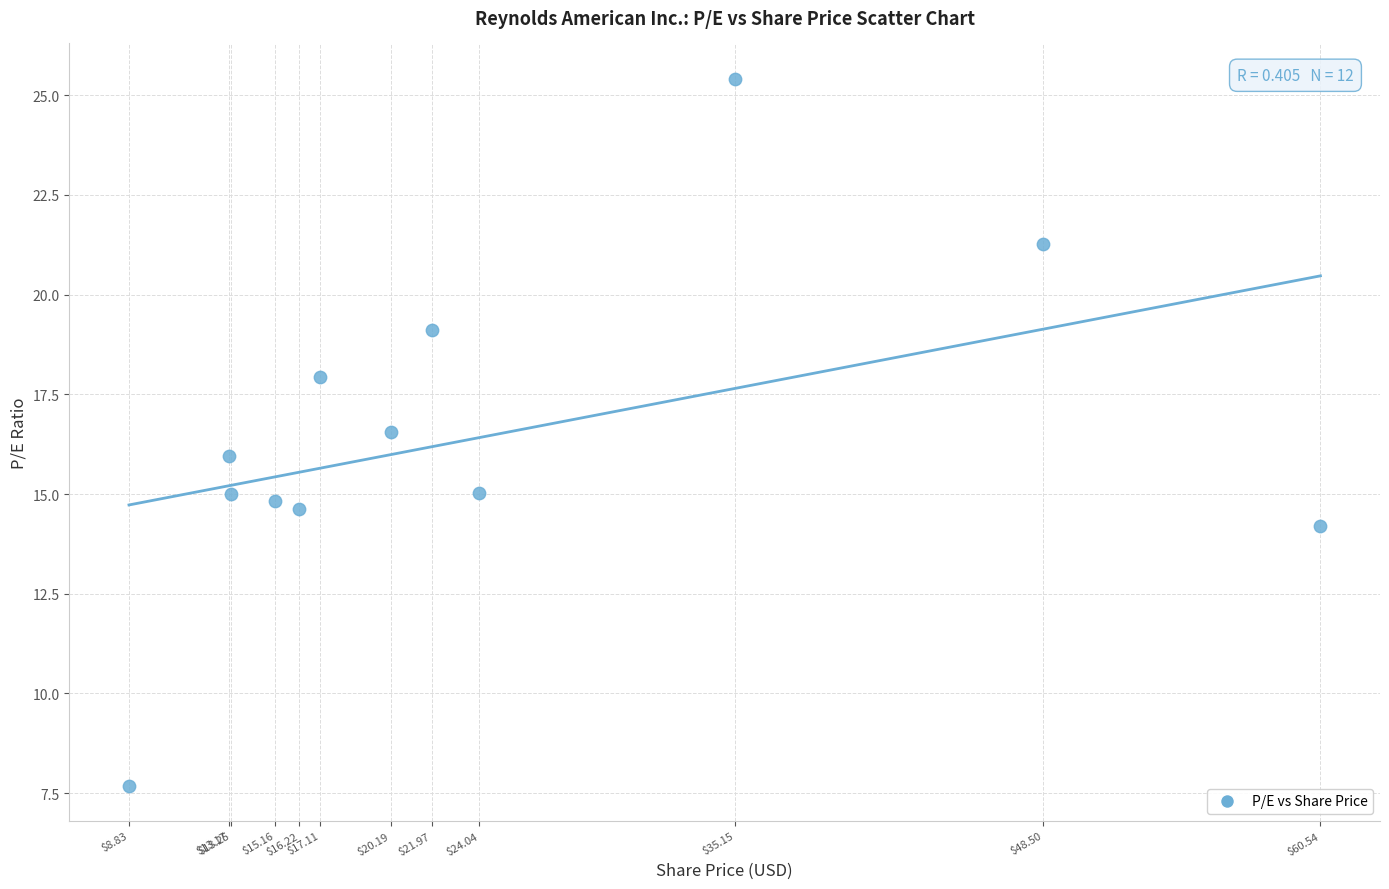

What is the average X value?

24.5